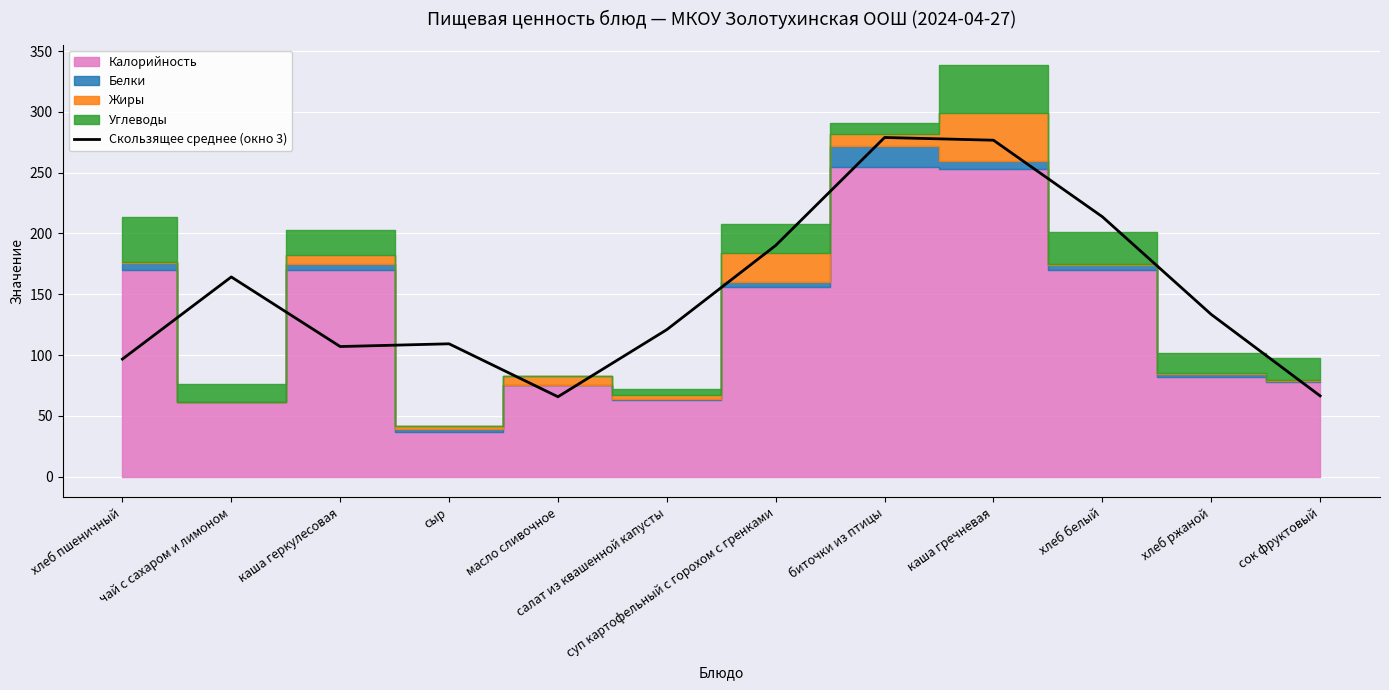

What is the minimum value for Скользящее среднее (окно 3)?

65.7